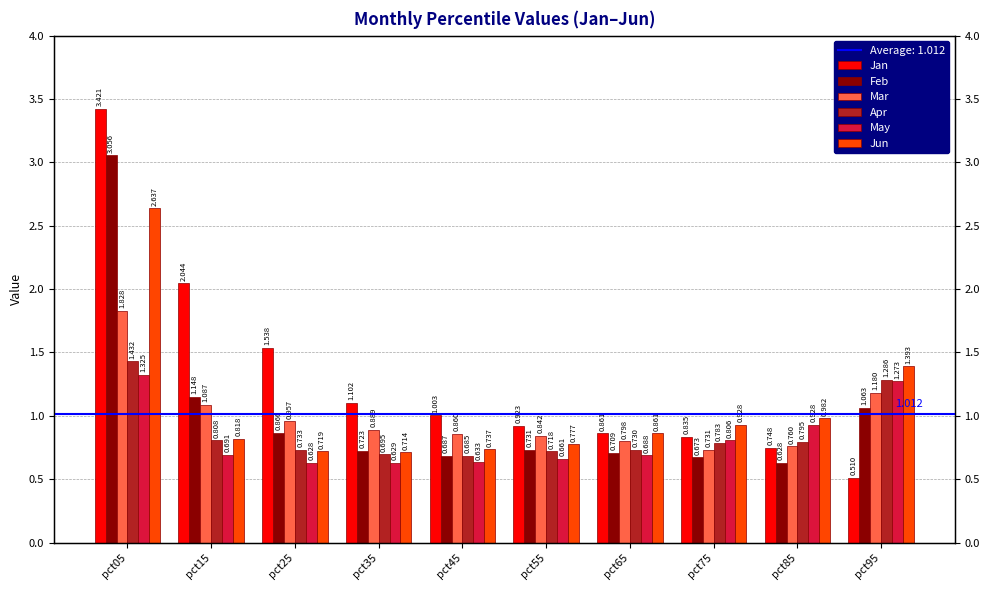

What is the difference between the maximum and second lowest values in the Feb series?

2.4